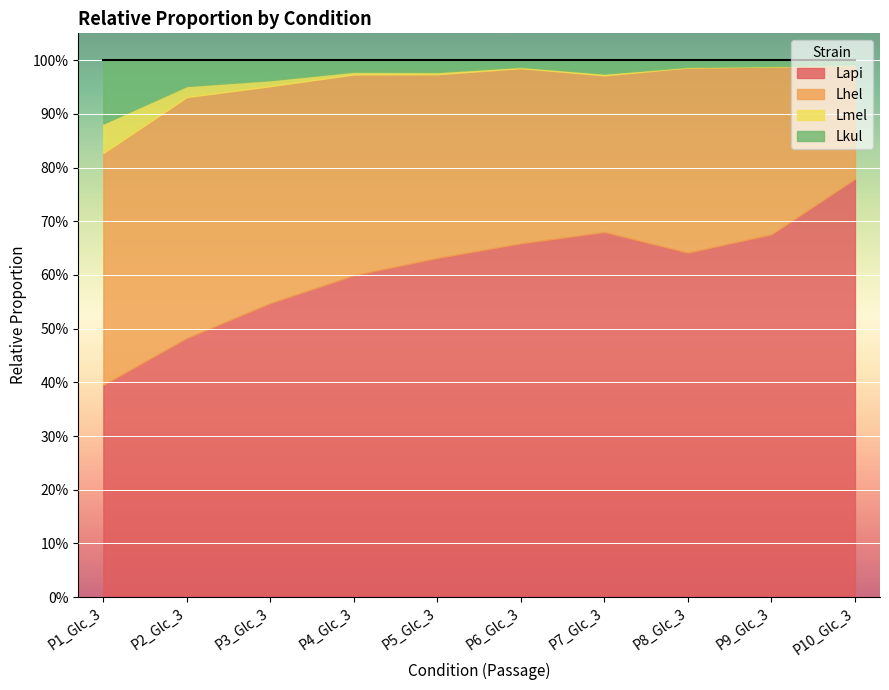

Where is the first local minimum for Lmel?

P6_Glc_3